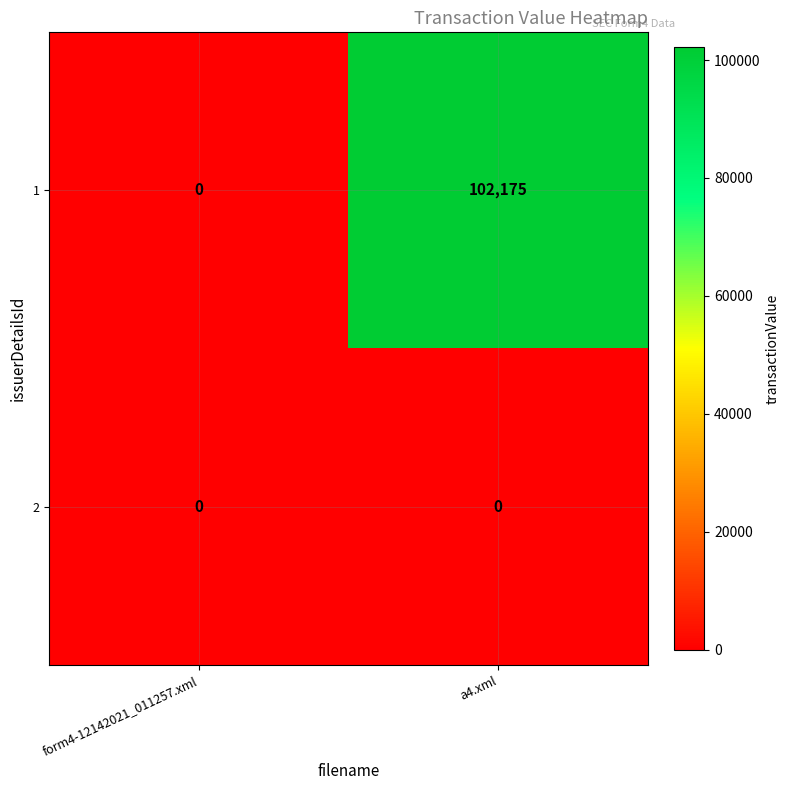

At a4.xml, list the series in order from largest to smallest.

1, 2